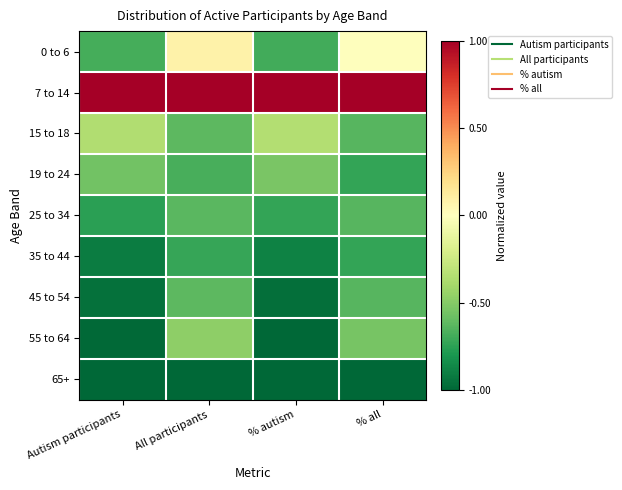

Rank the series by their maximum value, from lowest to highest.

65+, 35 to 44, 25 to 34, 45 to 54, 19 to 24, 55 to 64, 15 to 18, 0 to 6, 7 to 14